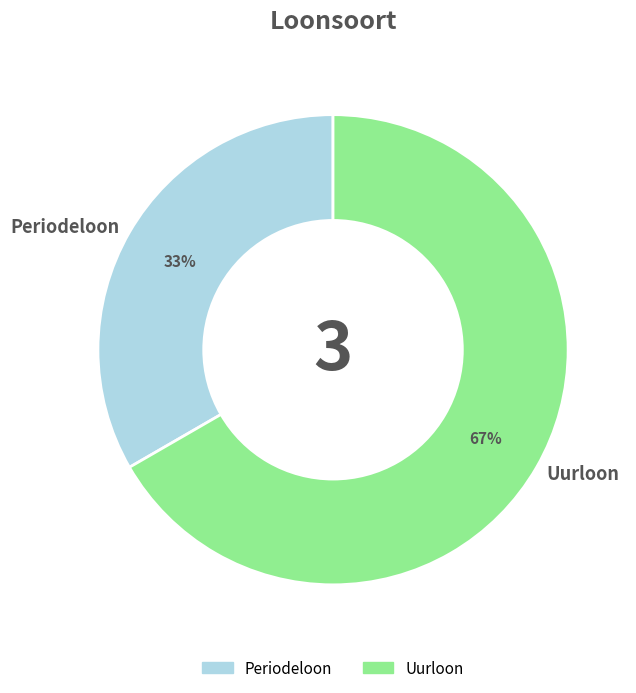

To the nearest percent, what is the average slice percentage?

50%